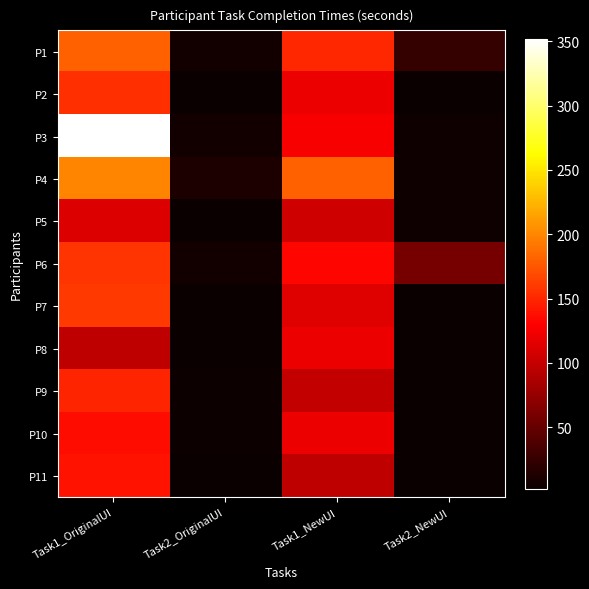

Rank the series by their maximum value, from lowest to highest.

P5, P8, P10, P11, P9, P2, P6, P7, P1, P4, P3